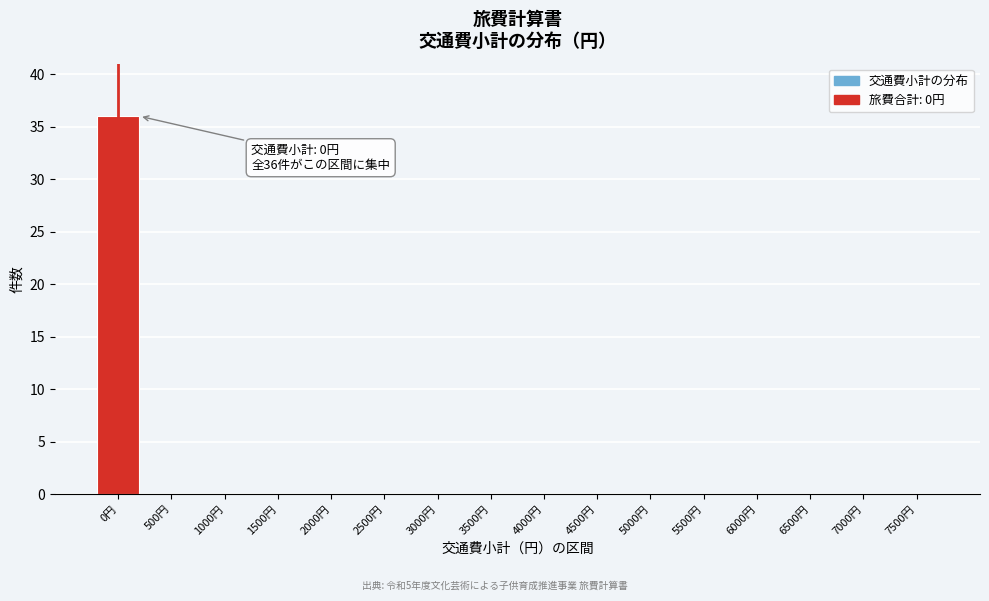

Reading right to left, what are all the values shown in this chart?

7500円=0	7000円=0	6500円=0	6000円=0	5500円=0	5000円=0	4500円=0	4000円=0	3500円=0	3000円=0	2500円=0	2000円=0	1500円=0	1000円=0	500円=0	0円=36